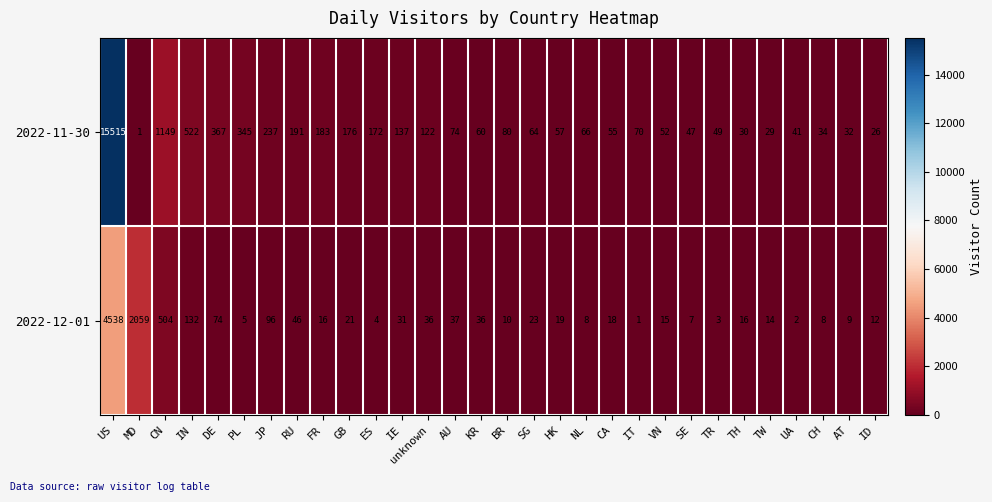

What is the average value of the 2022-12-01 series?

260